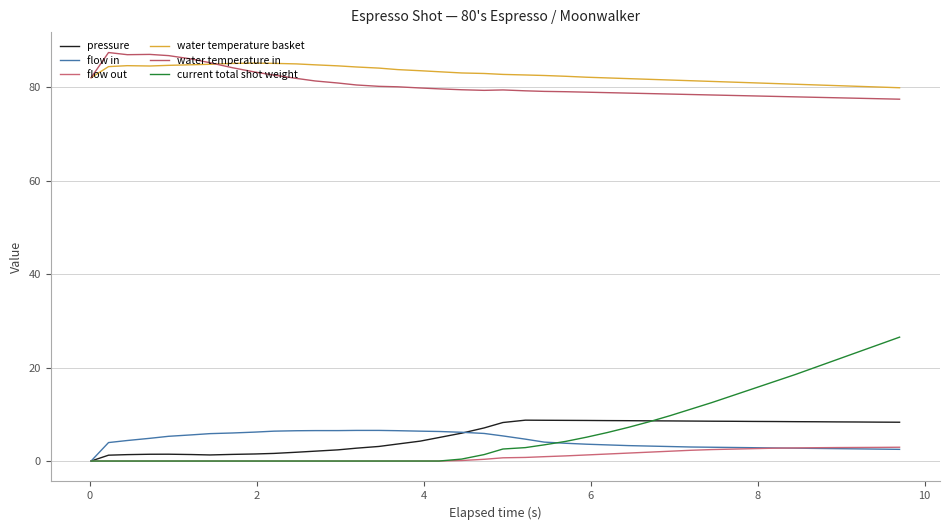

How many lines are shown in the chart?

6